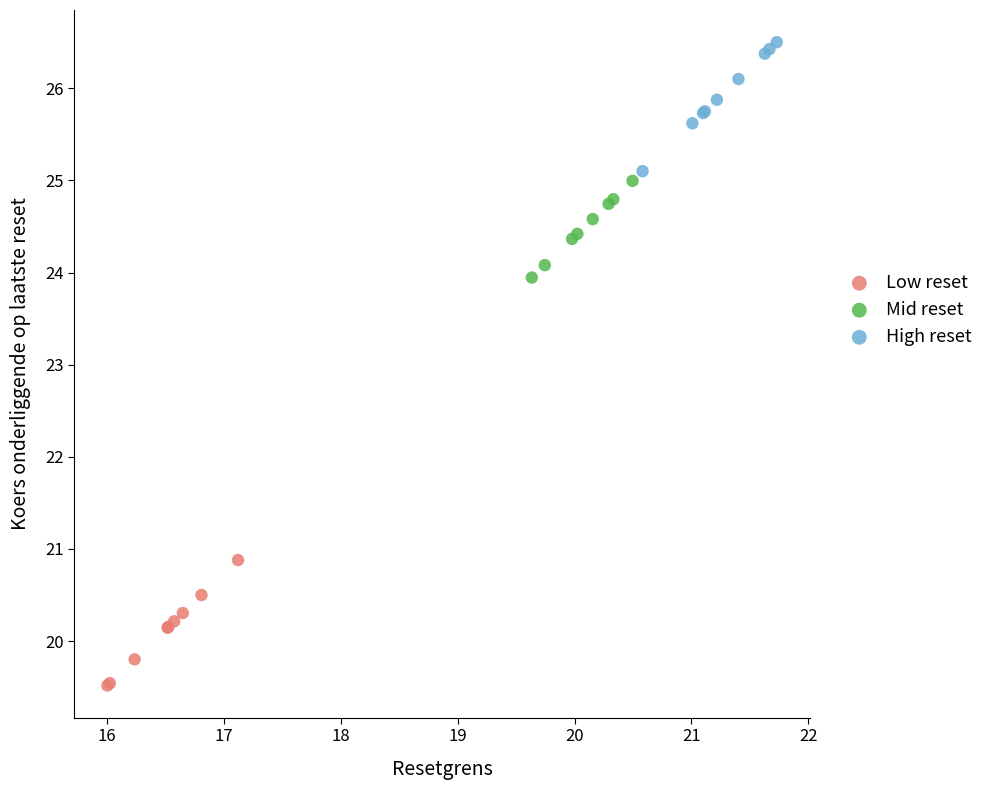

Which series contains the lowest Y value?

Low reset